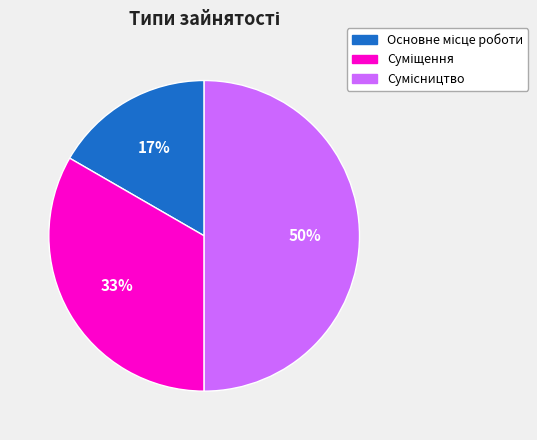

To the nearest percent, what is the difference between the largest and smallest slice percentages?

33%